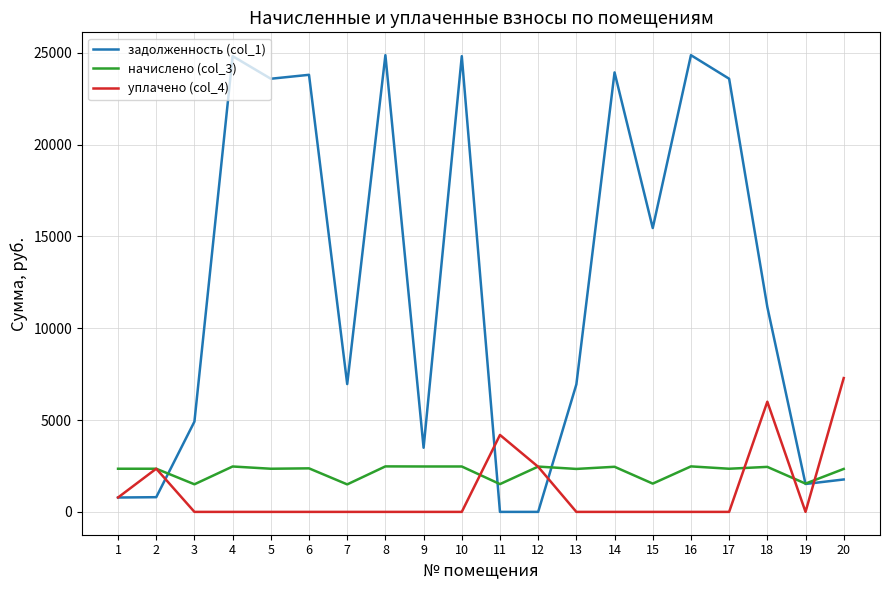

What is the total value across all series at 6?

26171.4